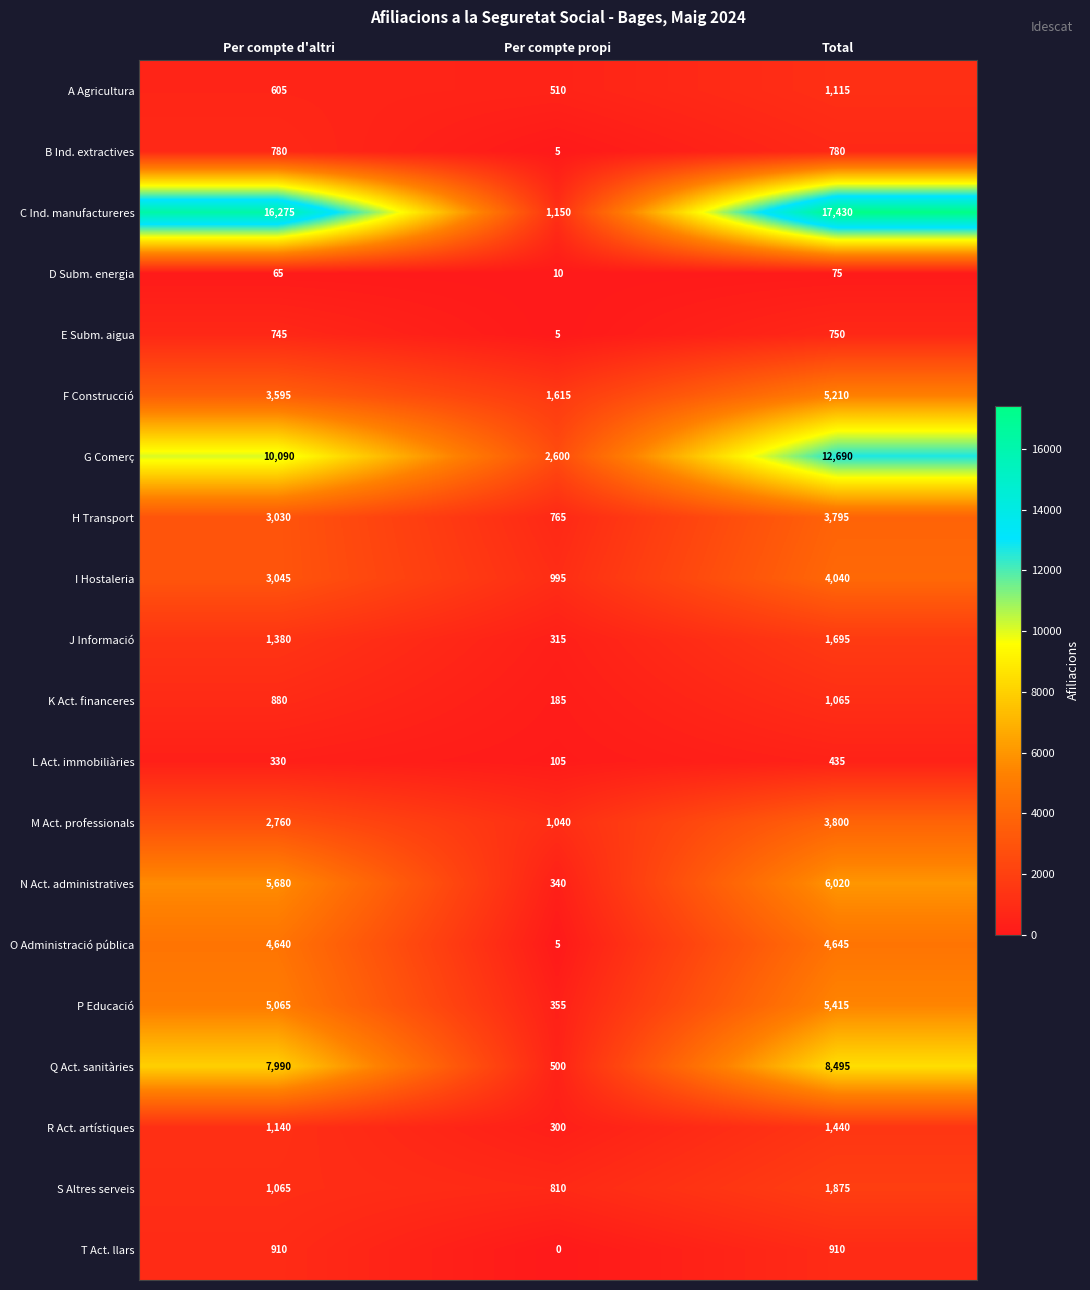

What is the total value across all series at Total?

81680